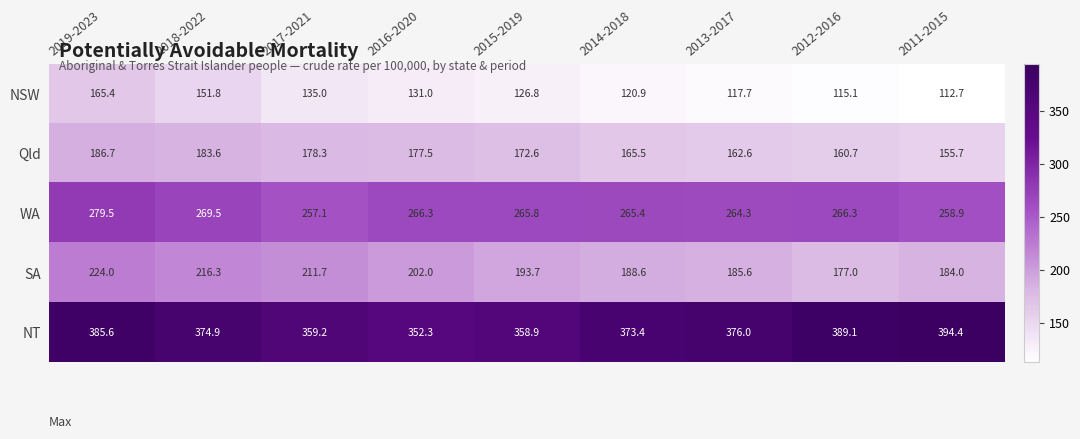

How many data points does each series have?

9